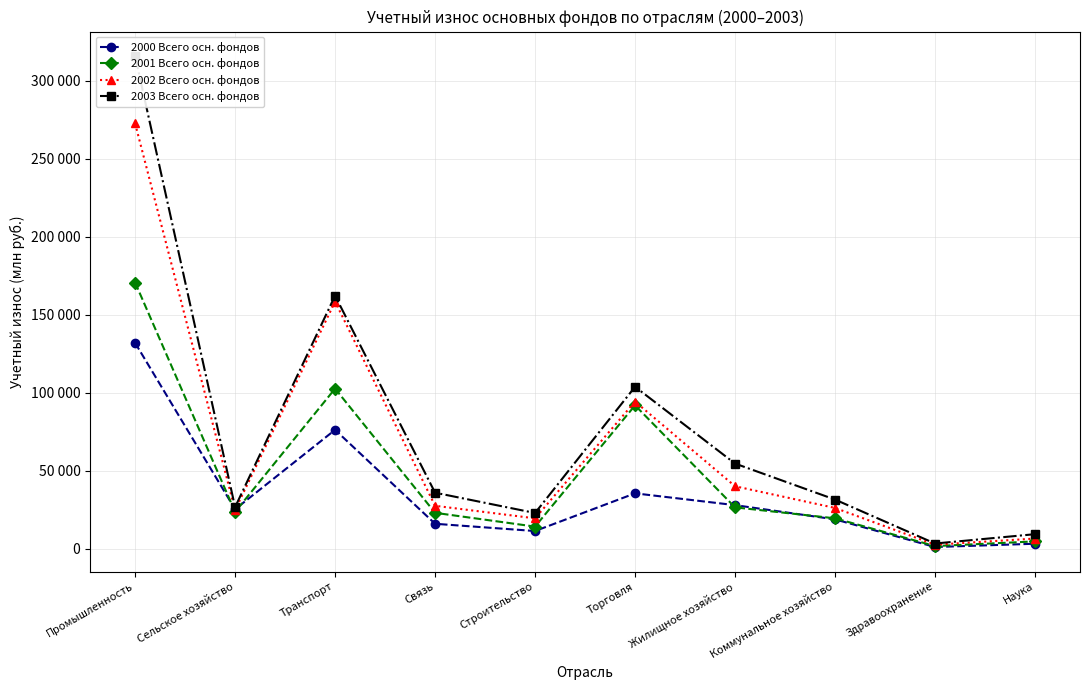

How many lines are shown in the chart?

4